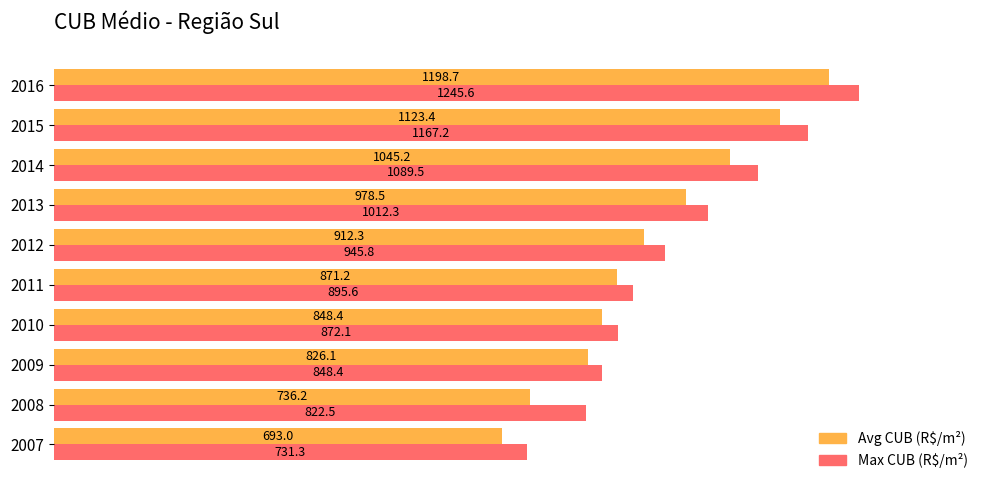

Read the Max CUB (R$/m²) value at 2012.

945.8